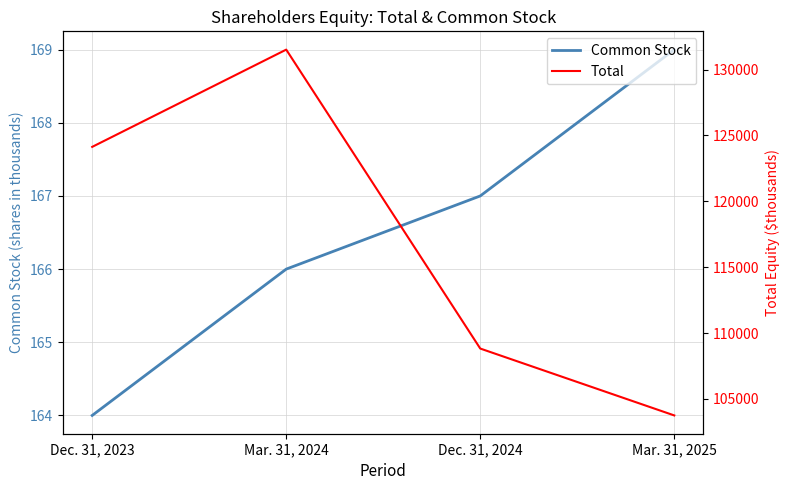

The value of Common Stock at Dec. 31, 2024 is 167. True or false?

True